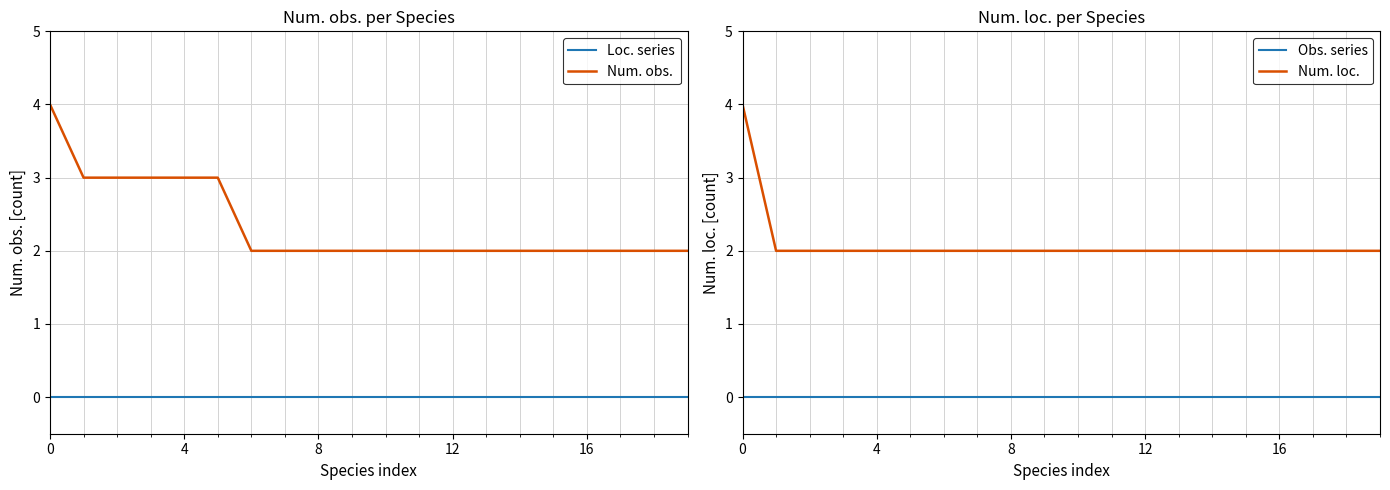

What is the difference between the highest and lowest values at 13?

2